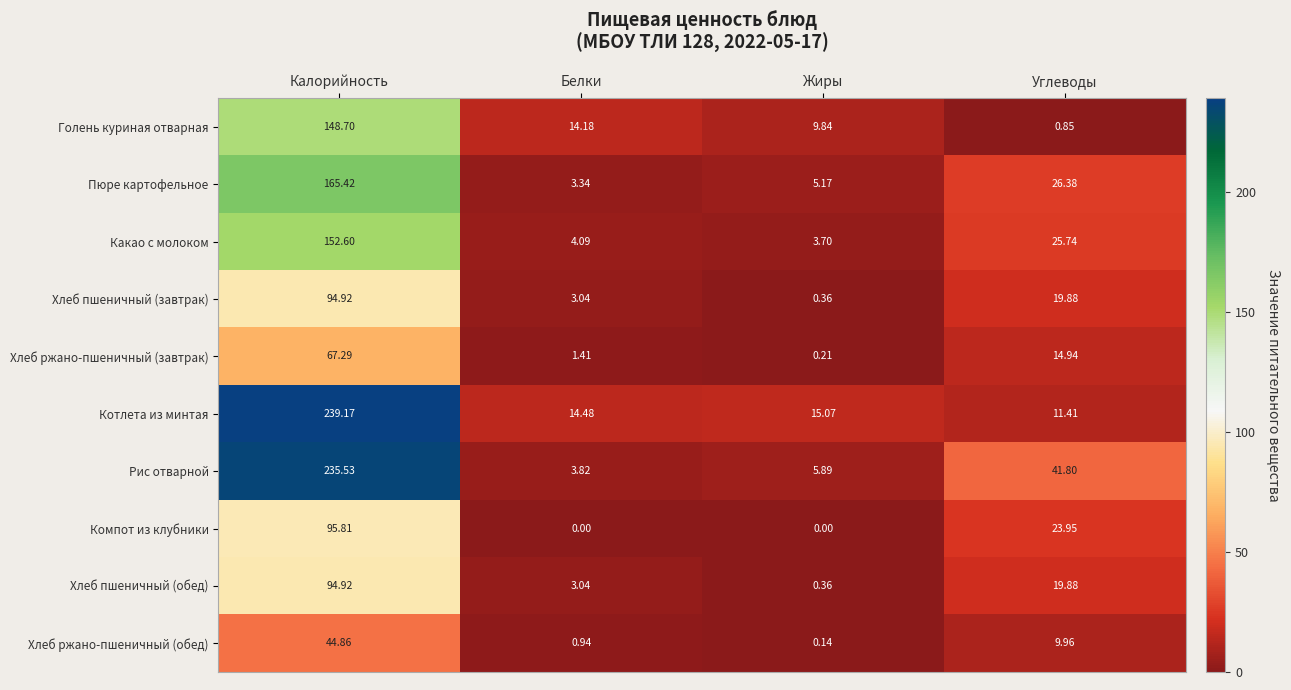

At which label does Голень куриная отварная first exceed 14?

Калорийность